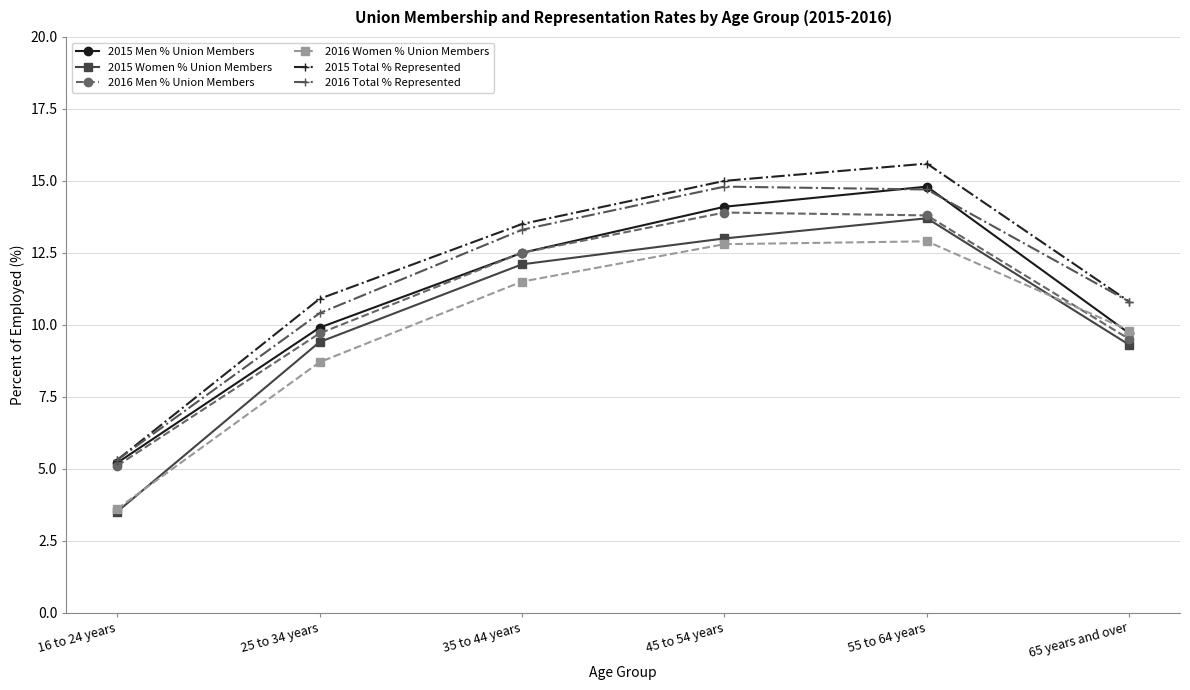

How many distinct data groups are displayed?

6